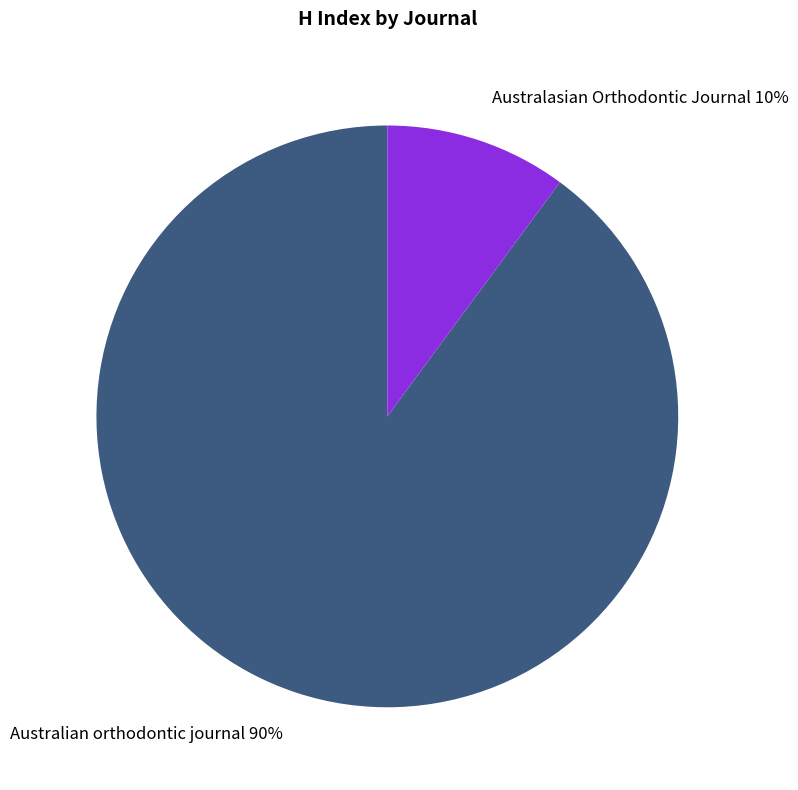

Which has a higher value, Australasian Orthodontic Journal or Australian orthodontic journal?

Australian orthodontic journal